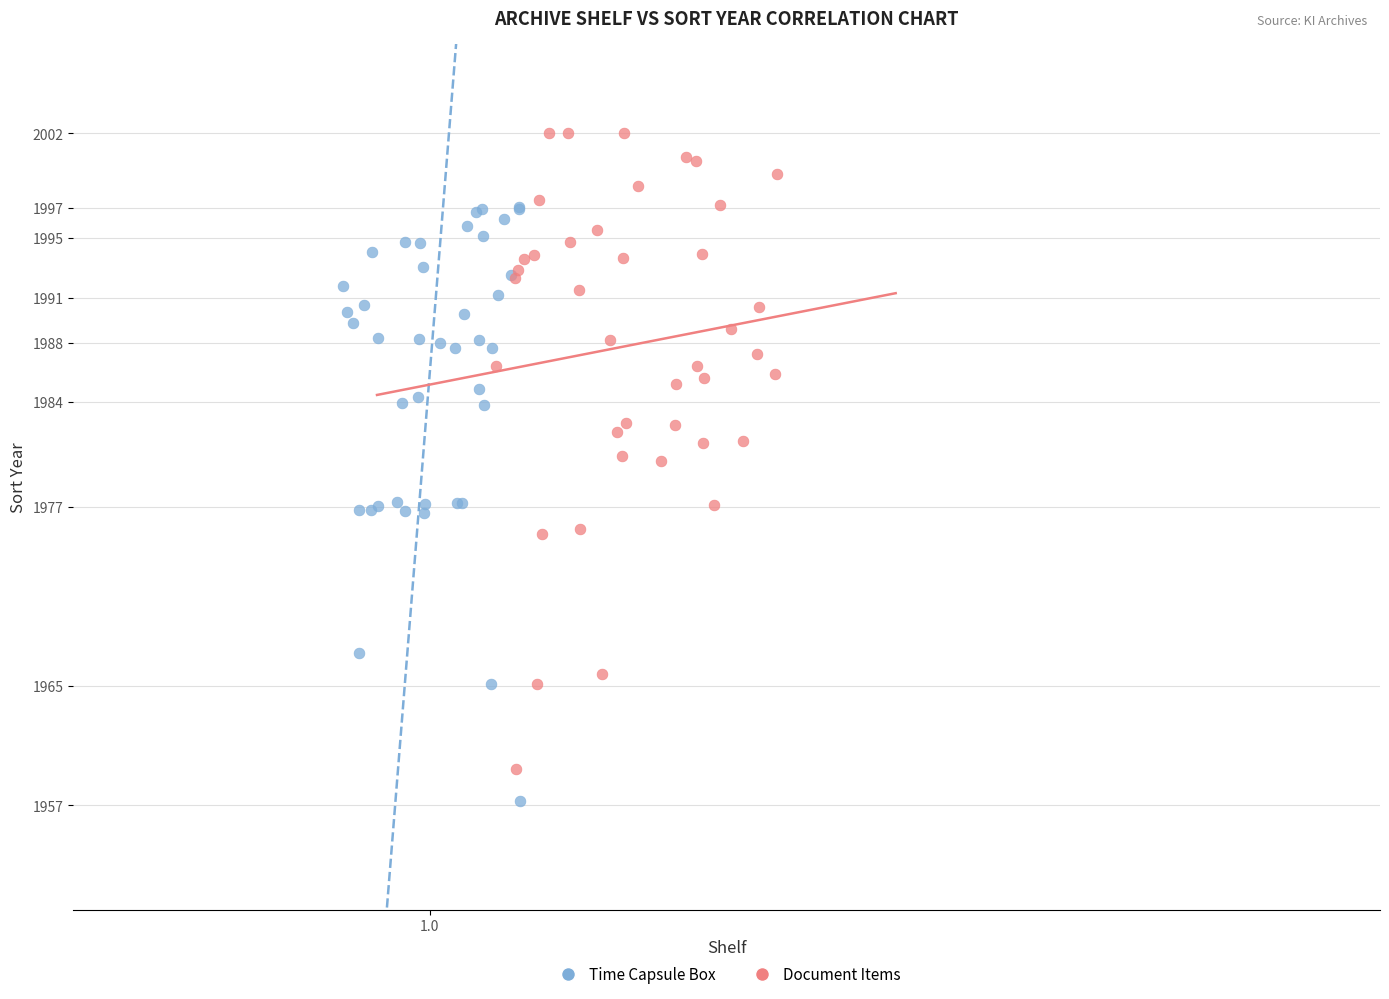

Which series has the widest spread of Y values?

Document Items